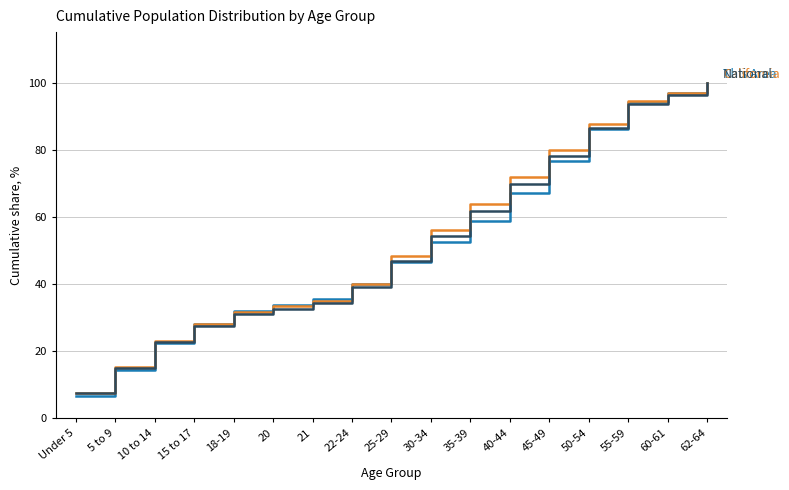

How many categories are shown in the chart?

17